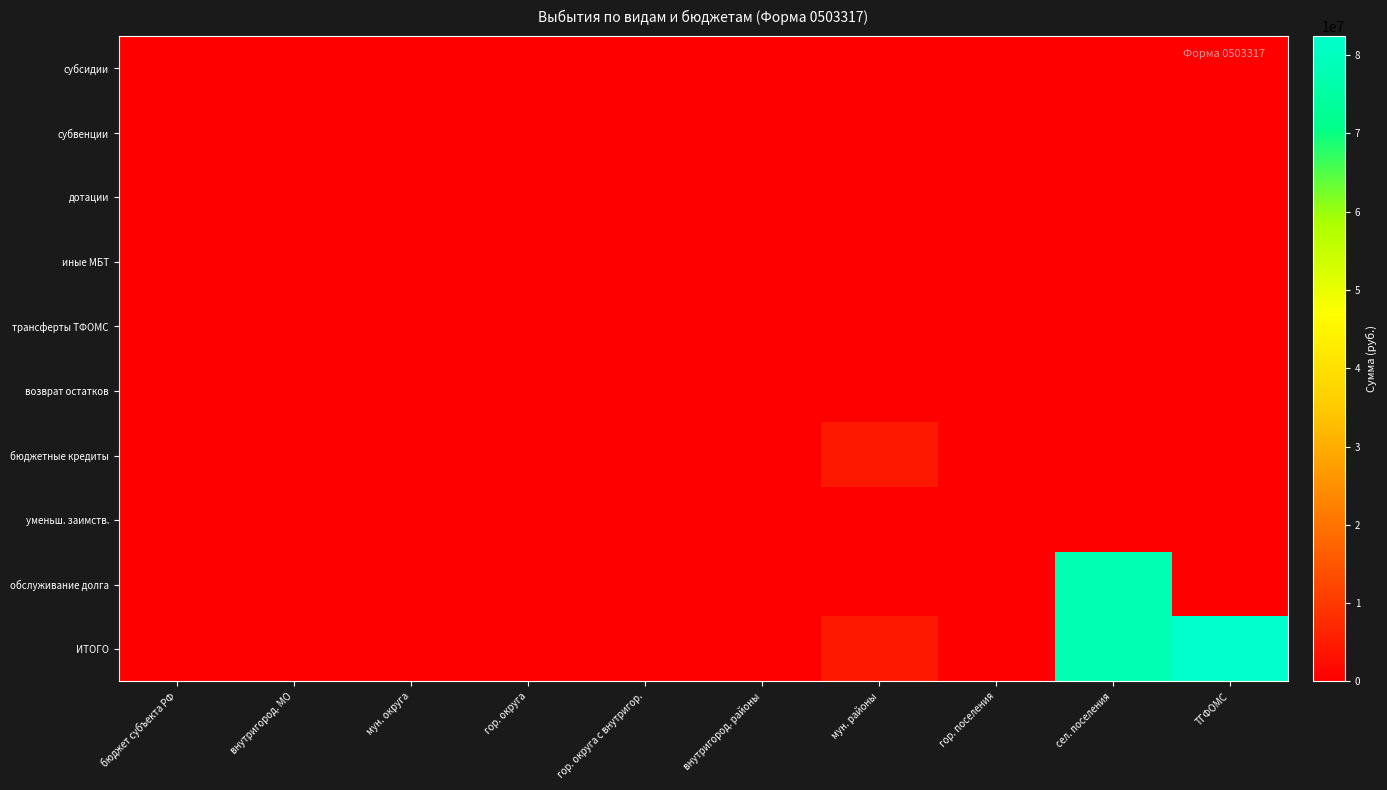

List the series in order of their peak value, lowest first.

субсидии, субвенции, дотации, иные МБТ, трансферты ТФОМС, возврат остатков, уменьш. заимств., бюджетные кредиты, обслуживание долга, ИТОГО